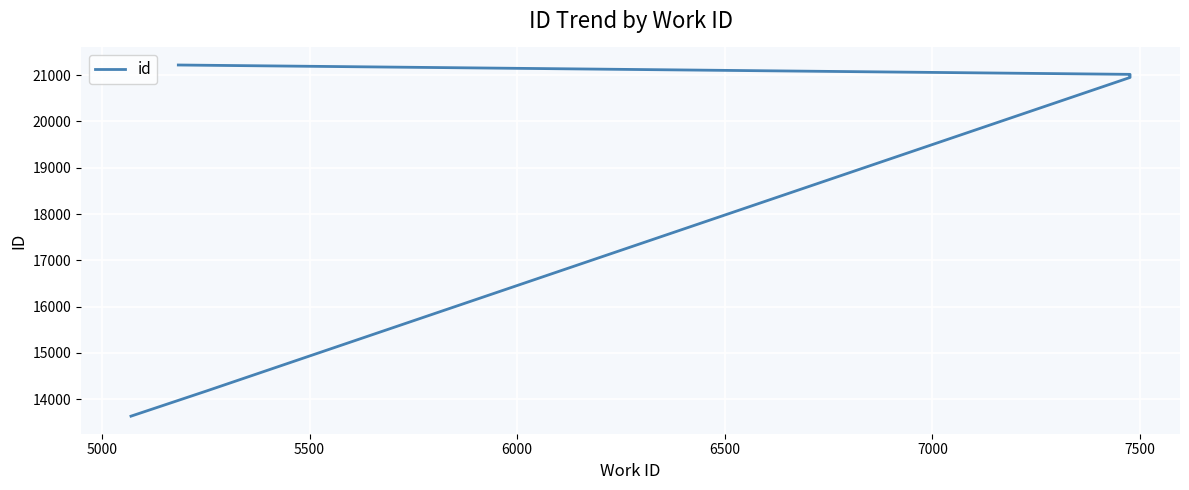

True or false: there are more than 2 points higher than both neighbors.

False